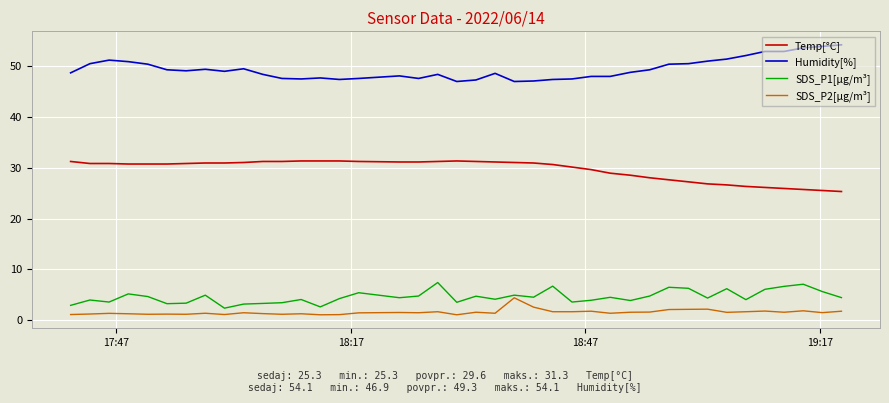

List the series in order of their peak value, highest first.

Humidity[%], Temp[°C], SDS_P1[µg/m³], SDS_P2[µg/m³]